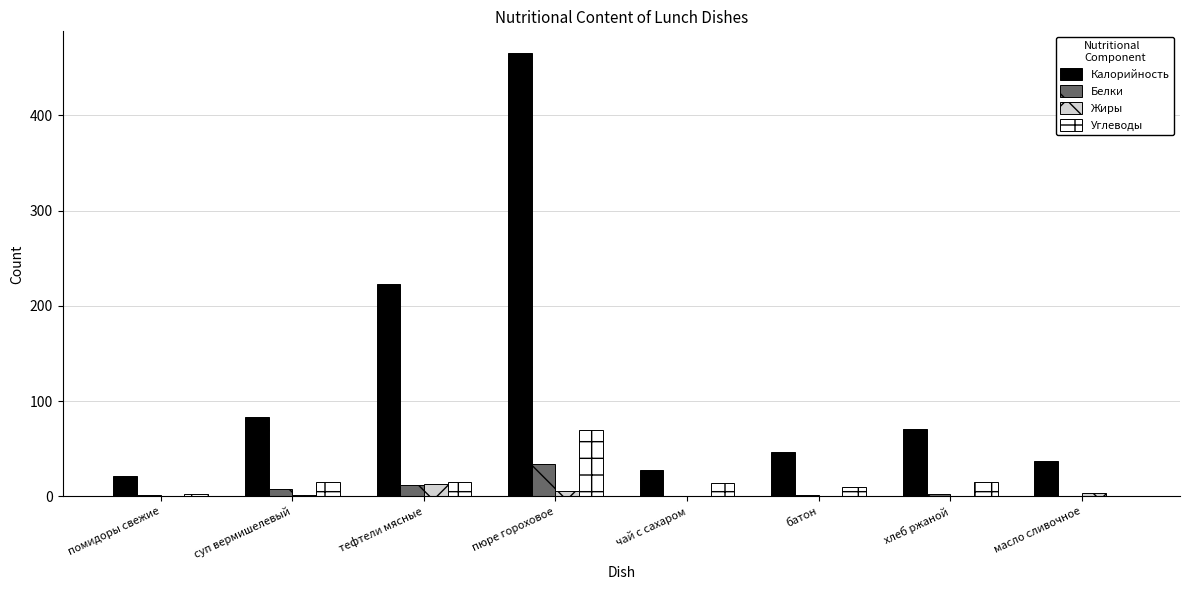

At which category is the sum across all series the highest?

пюре гороховое